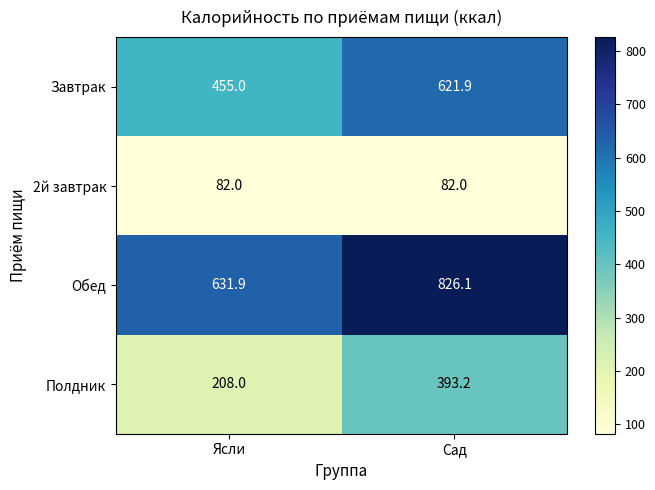

At which category is the sum across all series the highest?

Сад